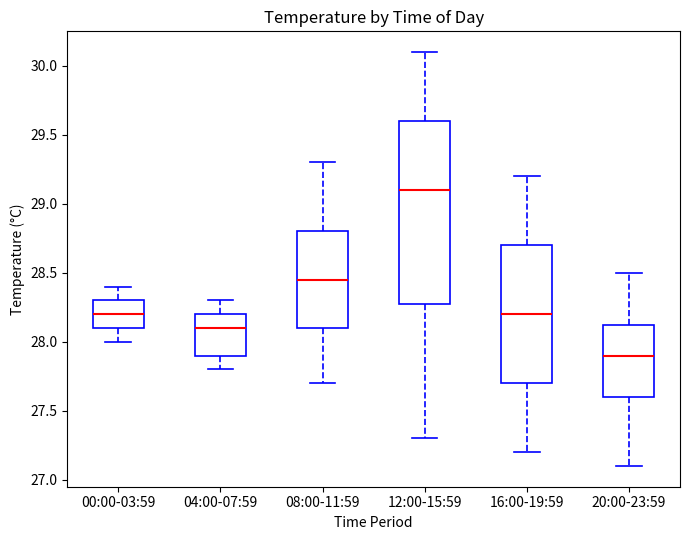

Comparing the boxes themselves (not the whiskers), which one is the tallest?

12:00-15:59